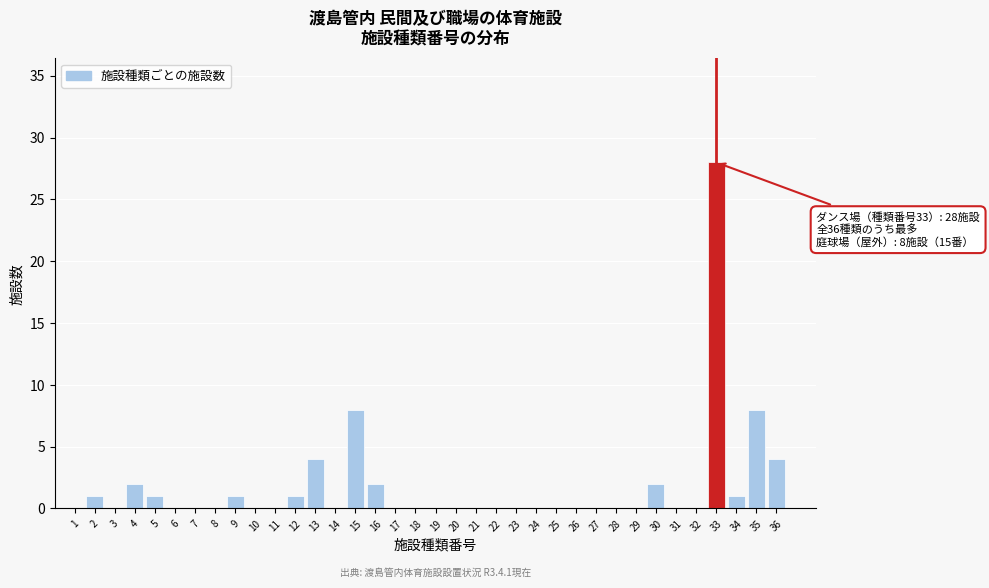

The chart shows a value of 0 at 19. True or false?

True